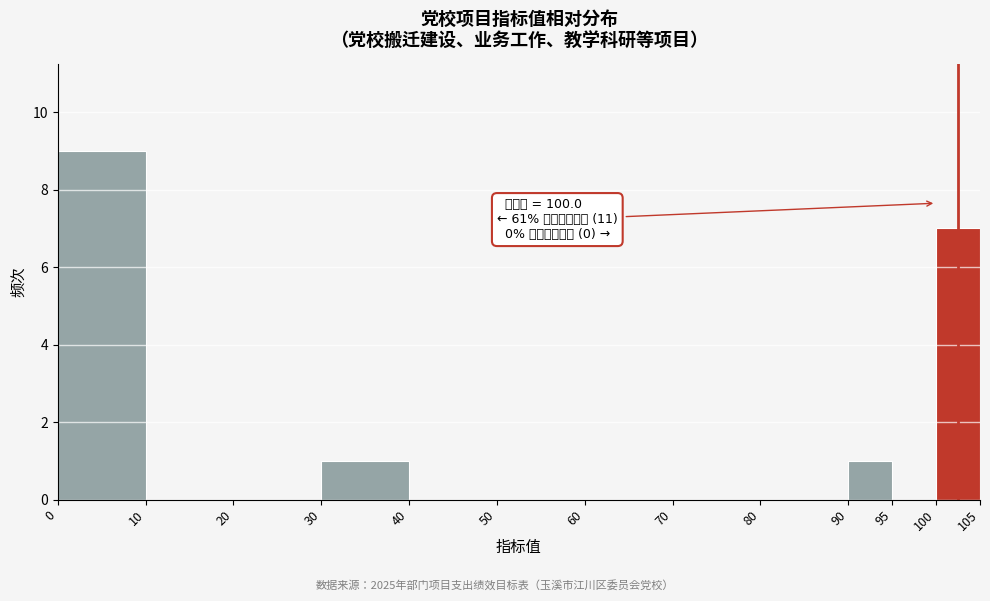

Over which range of the x-axis is the bar tallest?

0 to 10